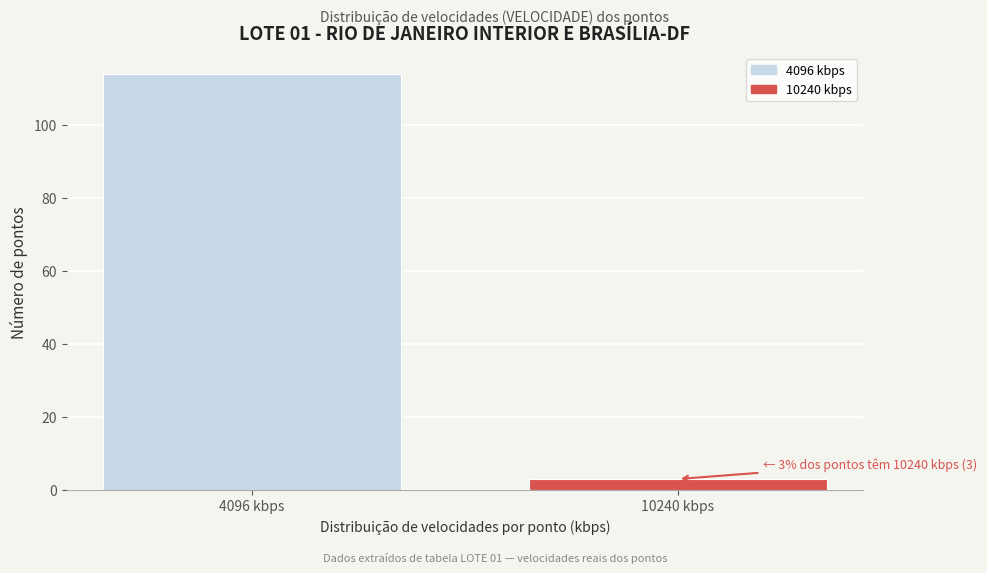

Reading right to left, extract all data points from this chart.

3	114